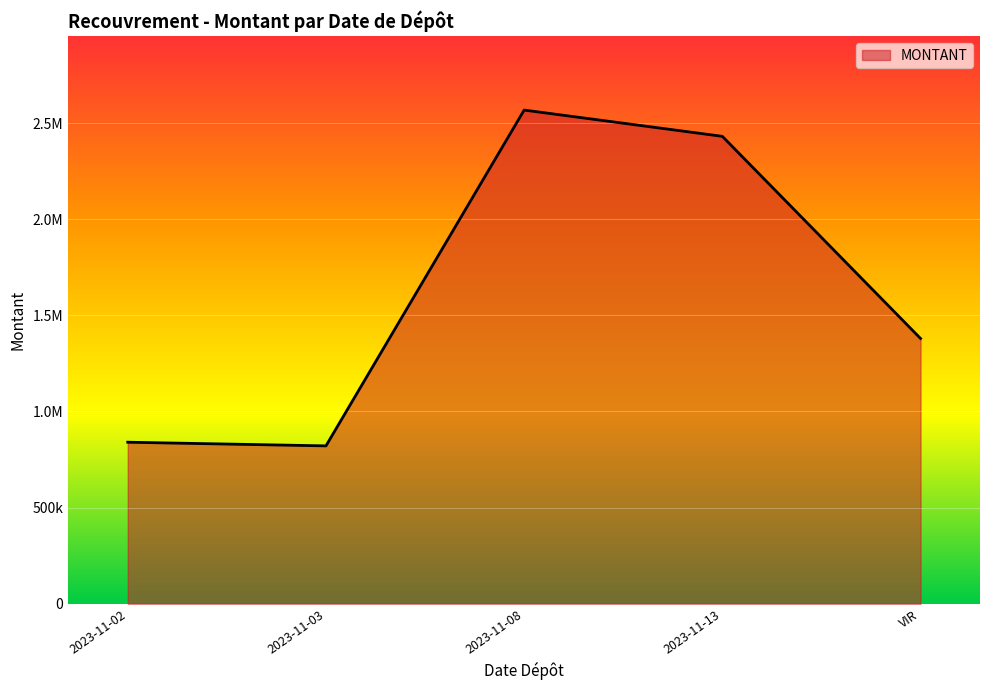

Does the chart have visible grid lines?

Yes